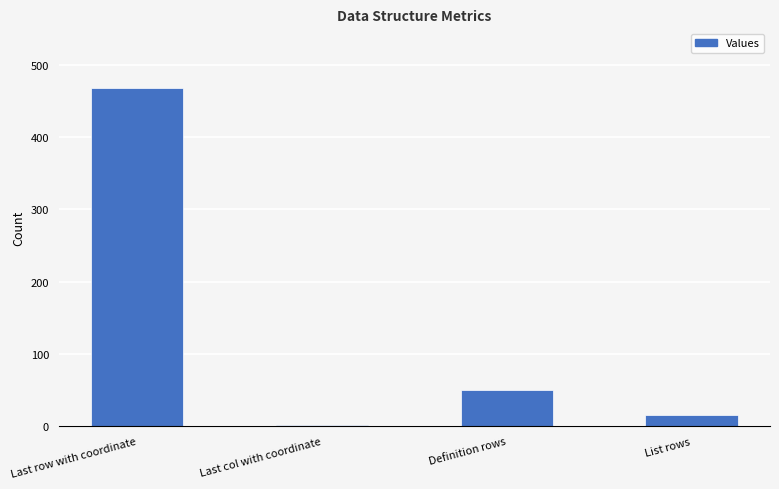

Between List rows and Last row with coordinate, which is larger?

Last row with coordinate